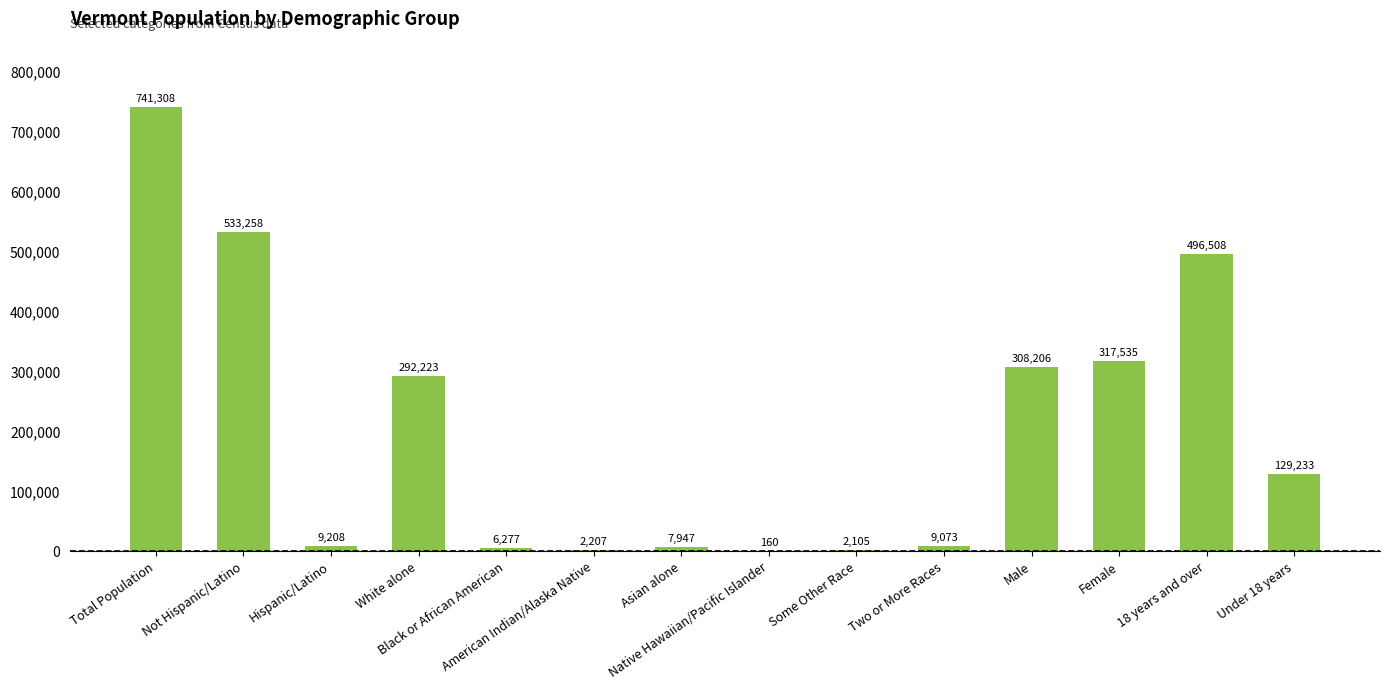

What is the average value?

203946